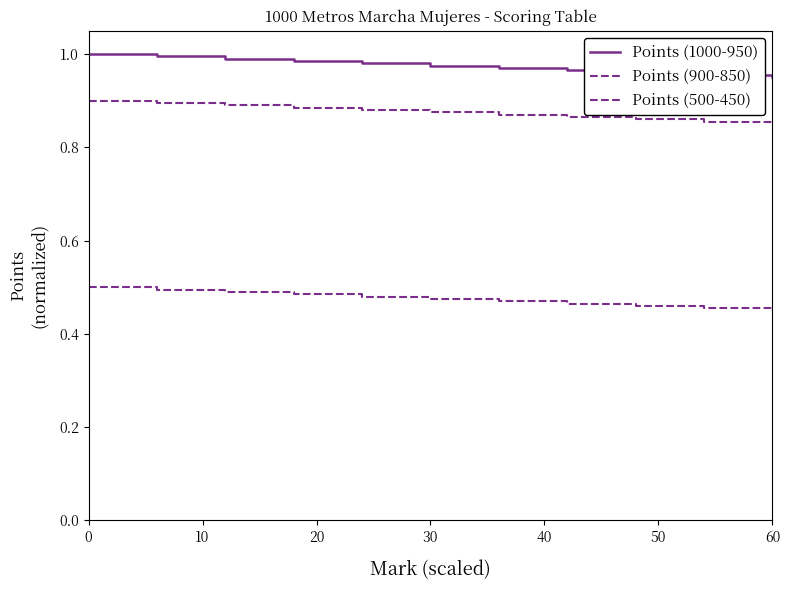

True or false: Points (500-450) has more than 0 points higher than both neighbors.

False